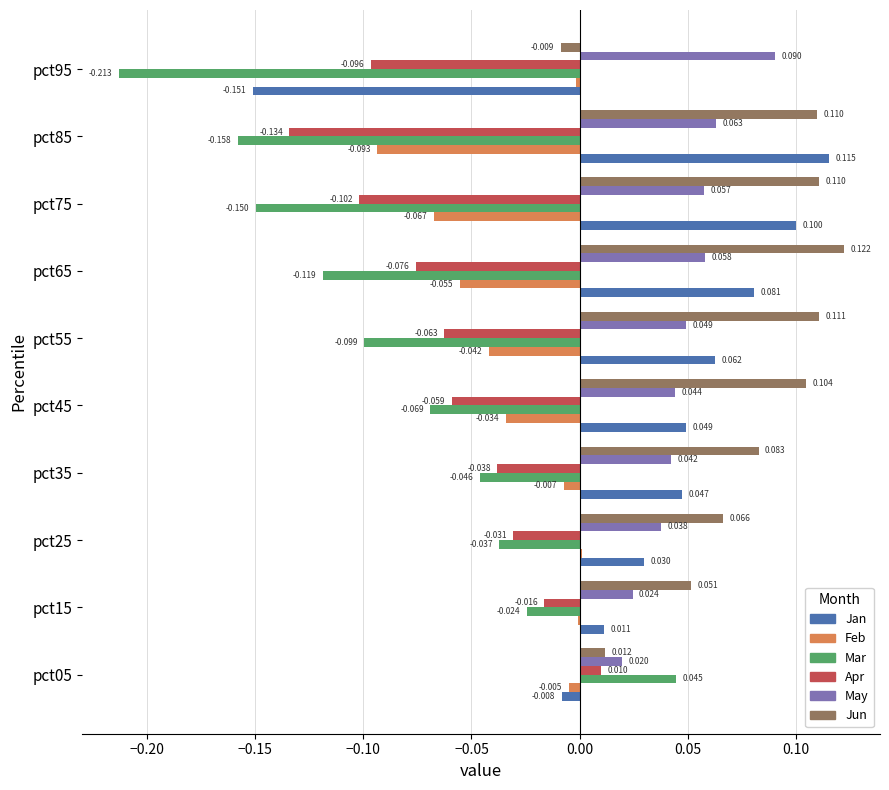

Which series has the largest total across all categories?

Jun